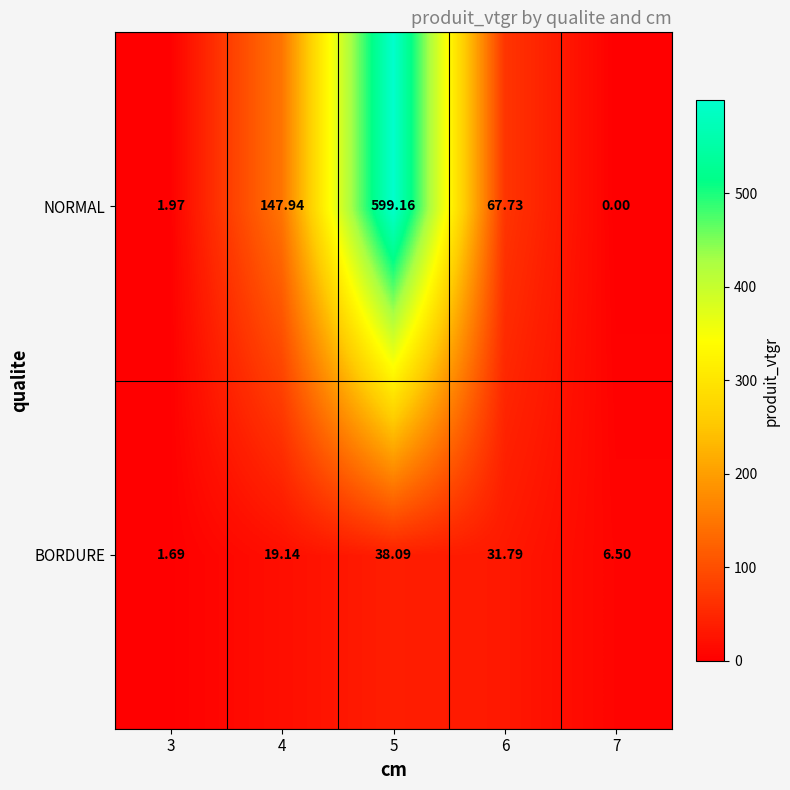

What is the greatest value displayed?

599.2